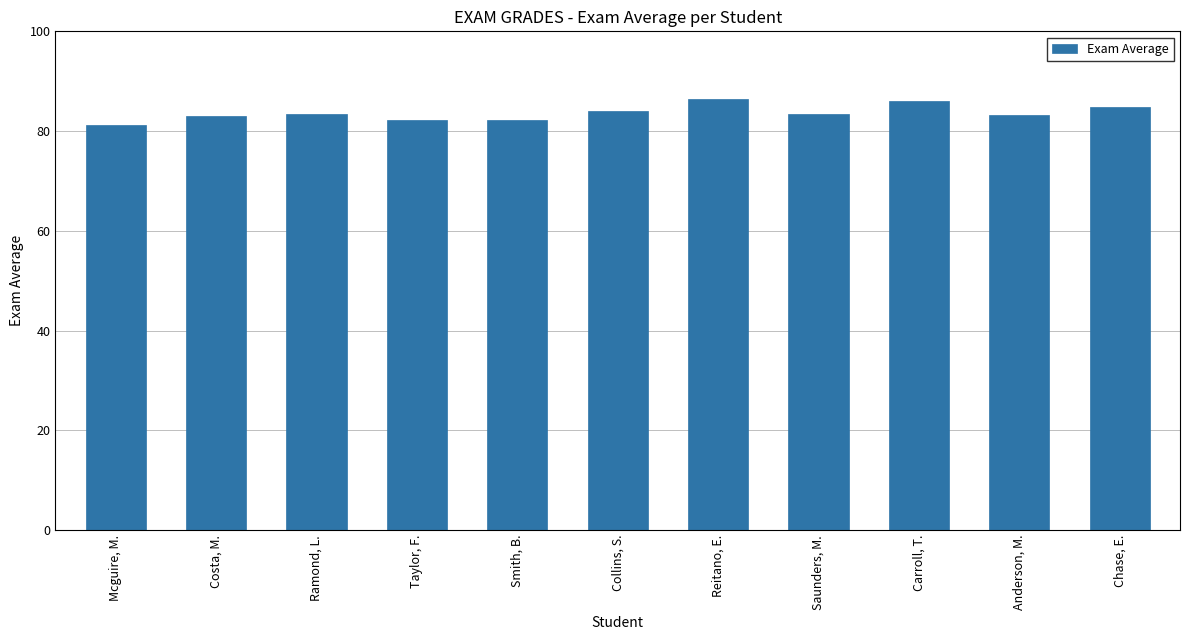

What is the difference between the second highest and second lowest values?

3.8